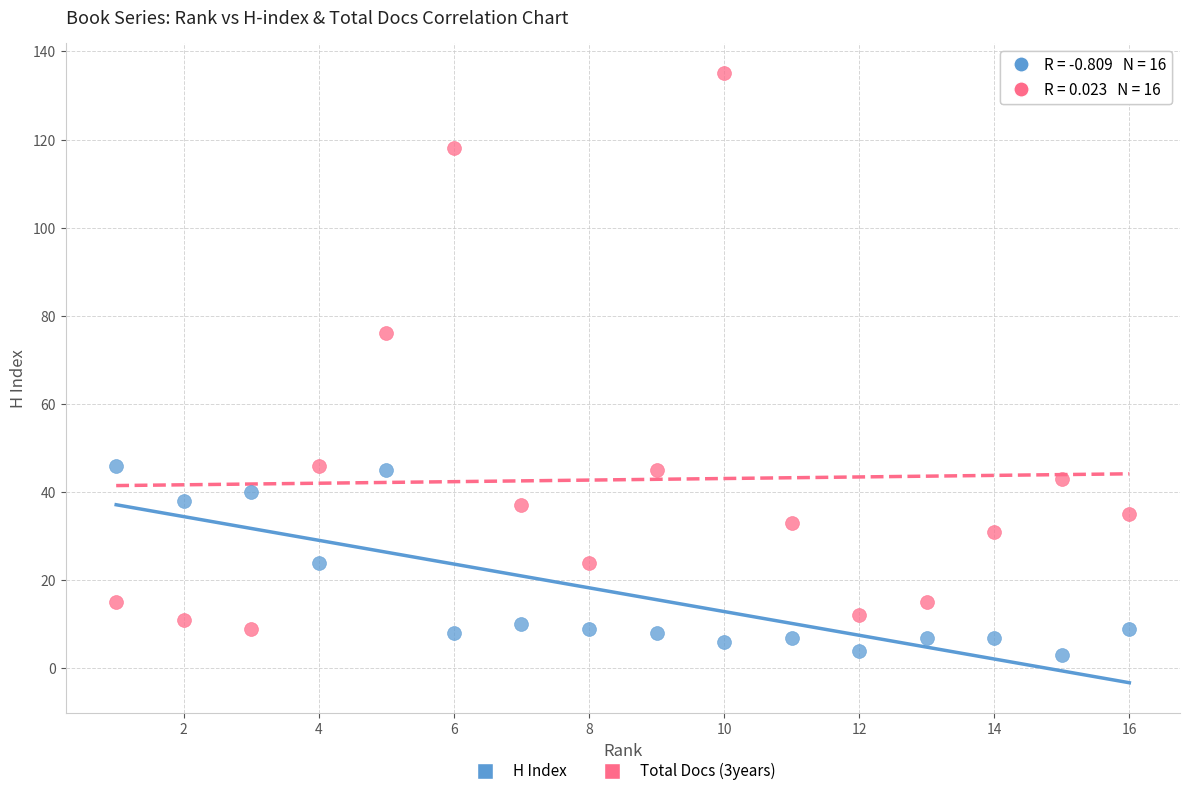

Which series reaches the minimum Y coordinate?

H Index